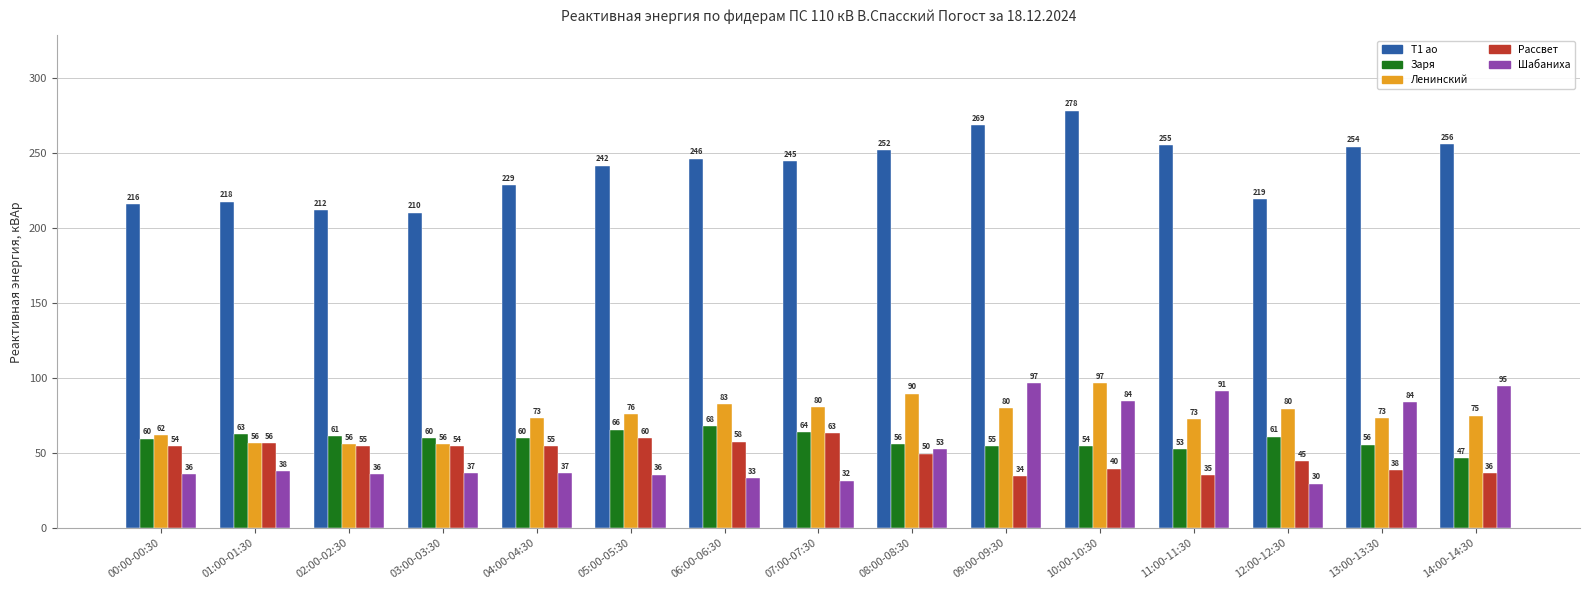

Between 03:00-03:30 and 14:00-14:30, which series saw the biggest shift?

Шабаниха